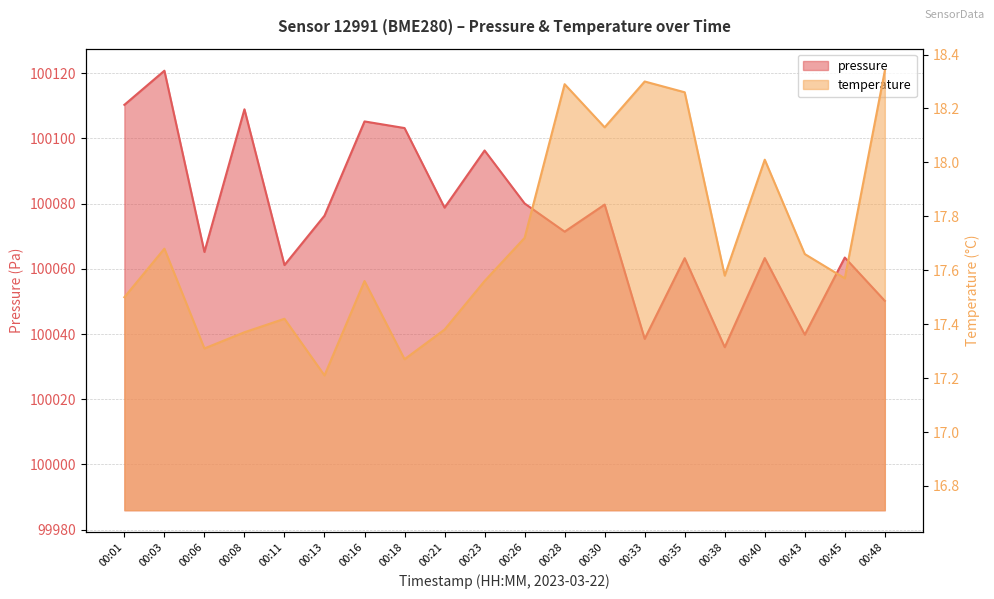

What is the sum of the temperature values at 00:16 and 00:26?

35.3